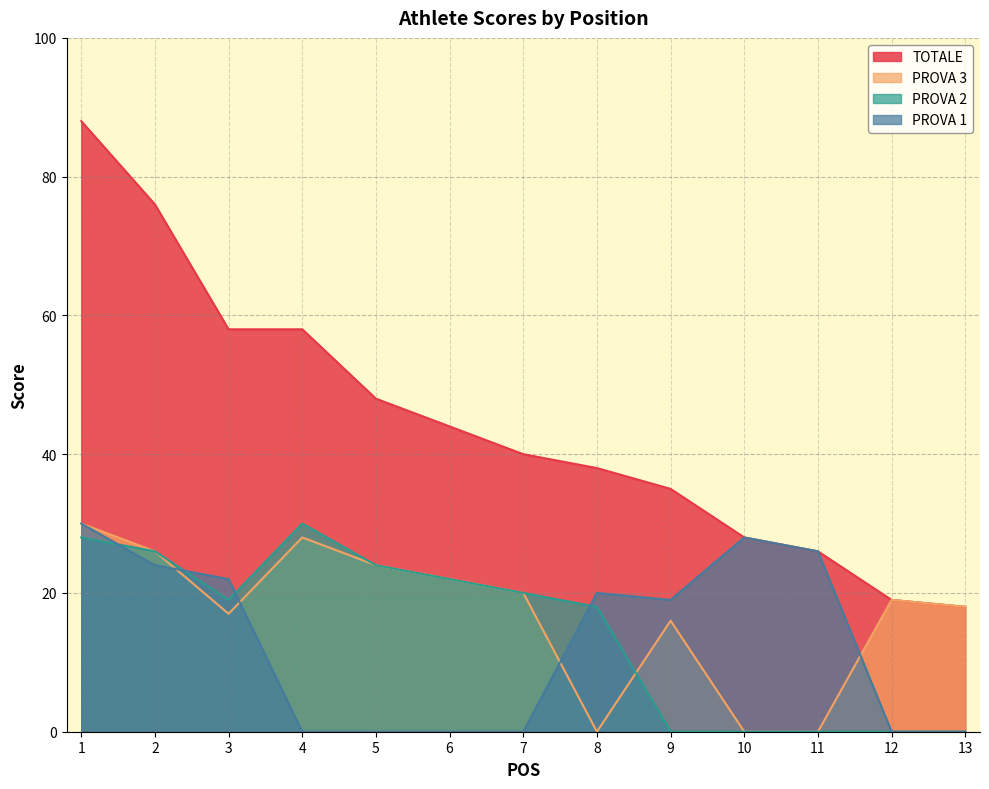

The value of PROVA 3 at 6 is 22. True or false?

True